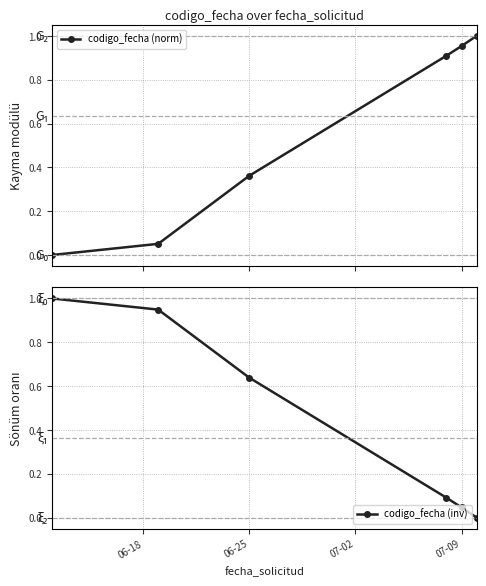

Is it true that codigo_fecha (inv) equals 0.3 at 06-25?

False